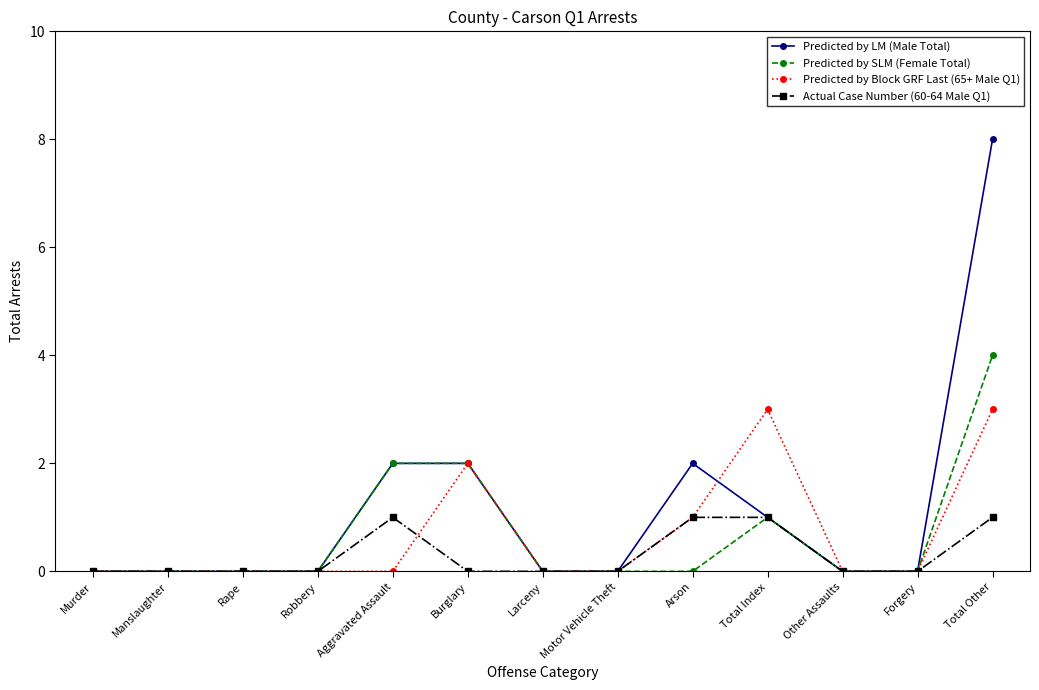

At which category is the sum across all series the highest?

Total Other